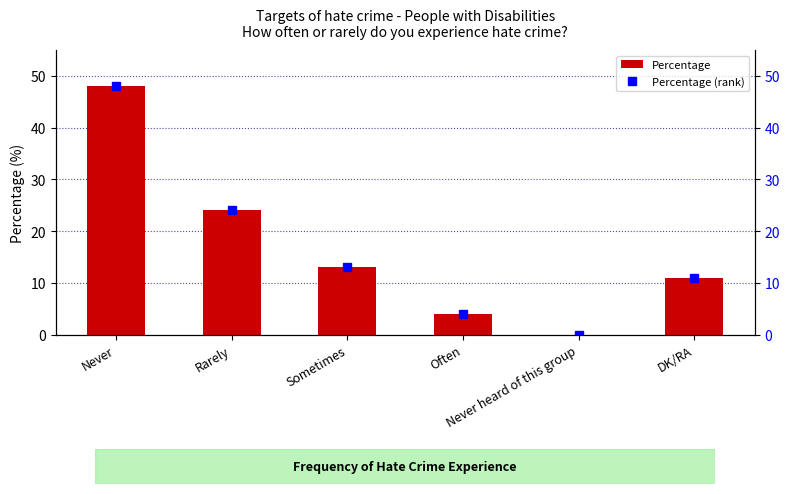

What is the sum of the values at Never heard of this group and Rarely?

24